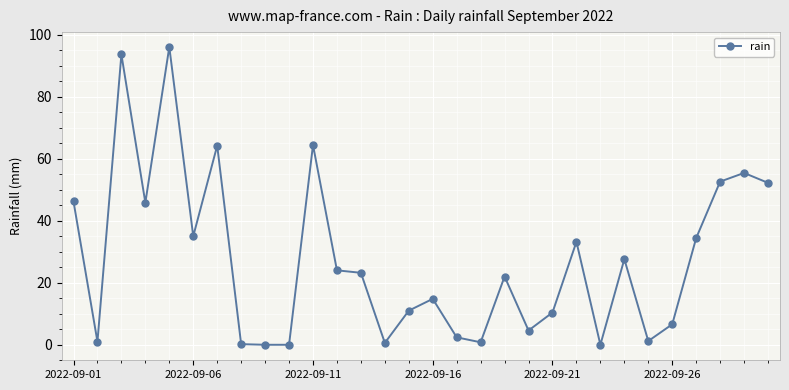

True or false: the data has more than 1 interior local peaks.

True